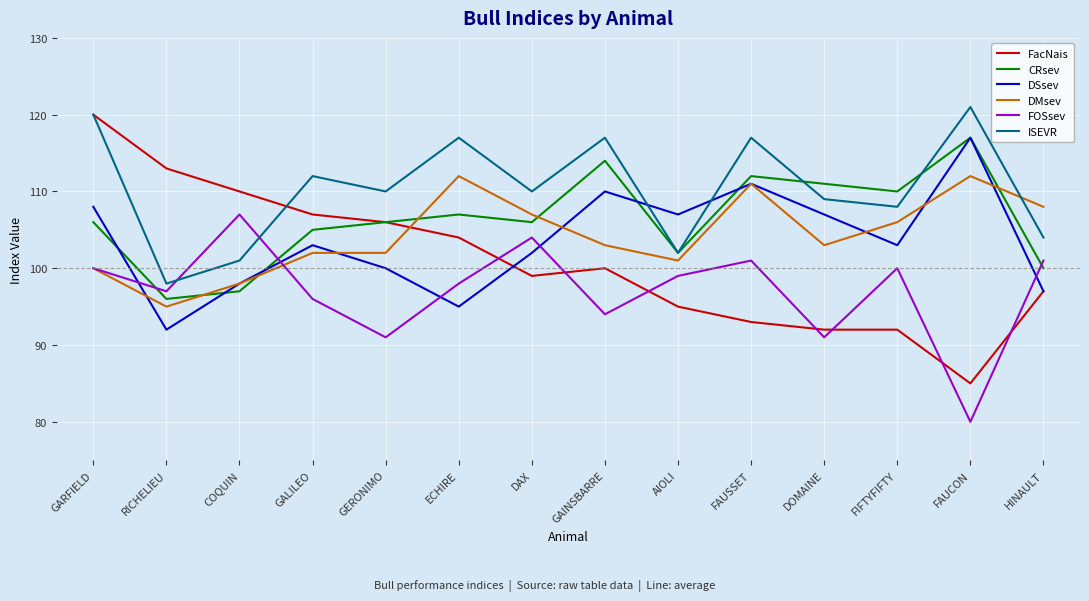

The value of CRsev at DOMAINE is 111. True or false?

True